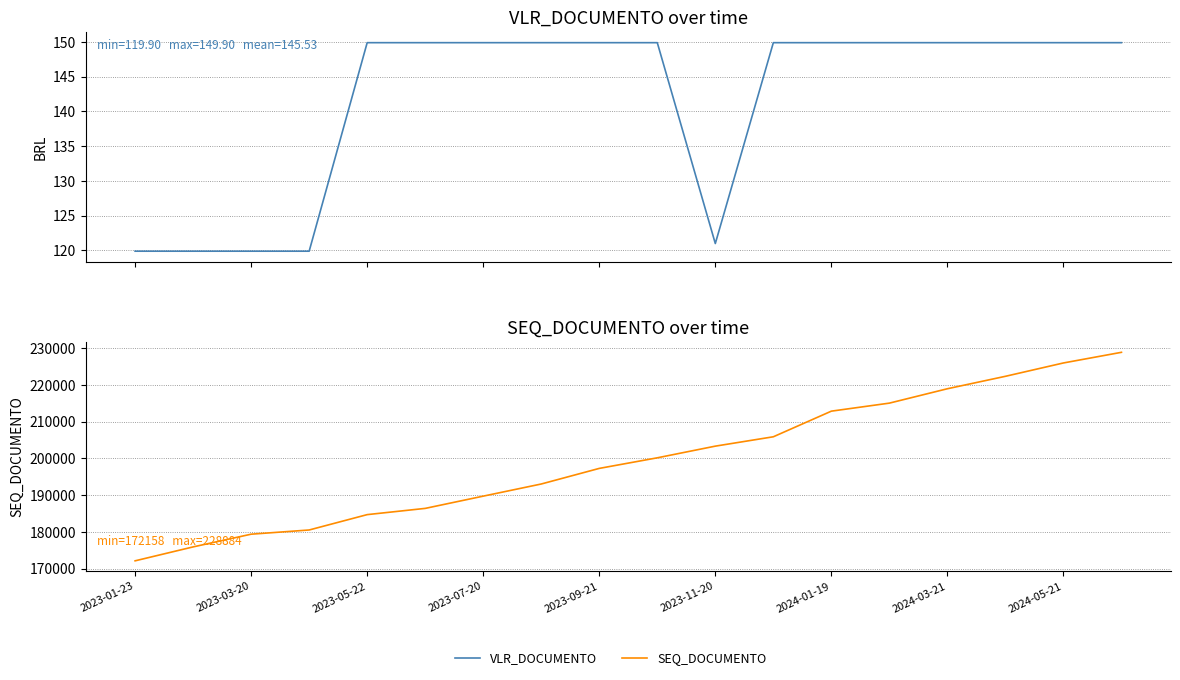

What is the average value of the VLR_DOCUMENTO series?

141.6